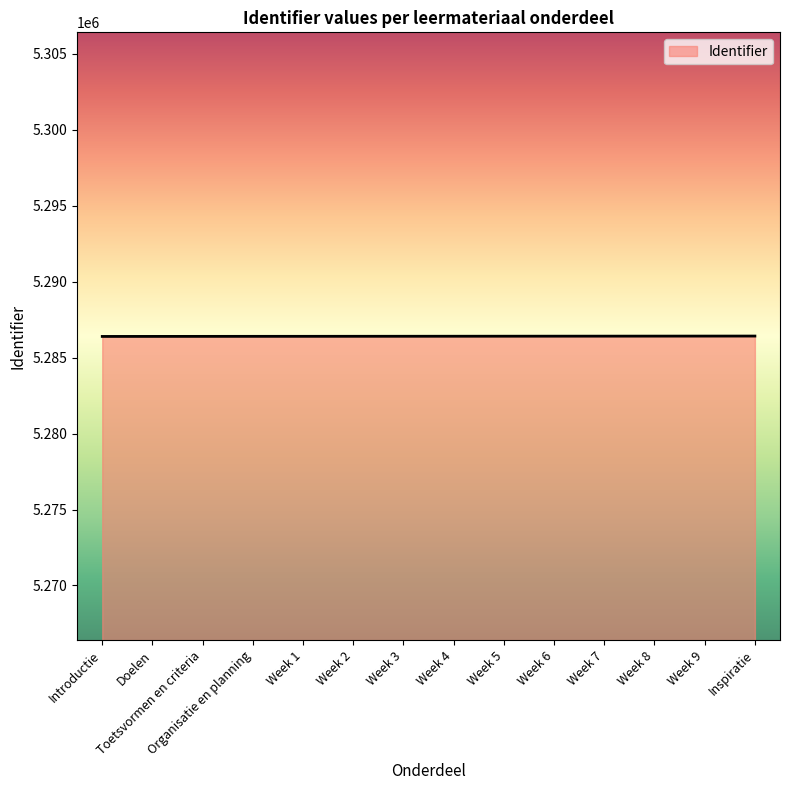

What is the maximum value shown in the chart?

5286425